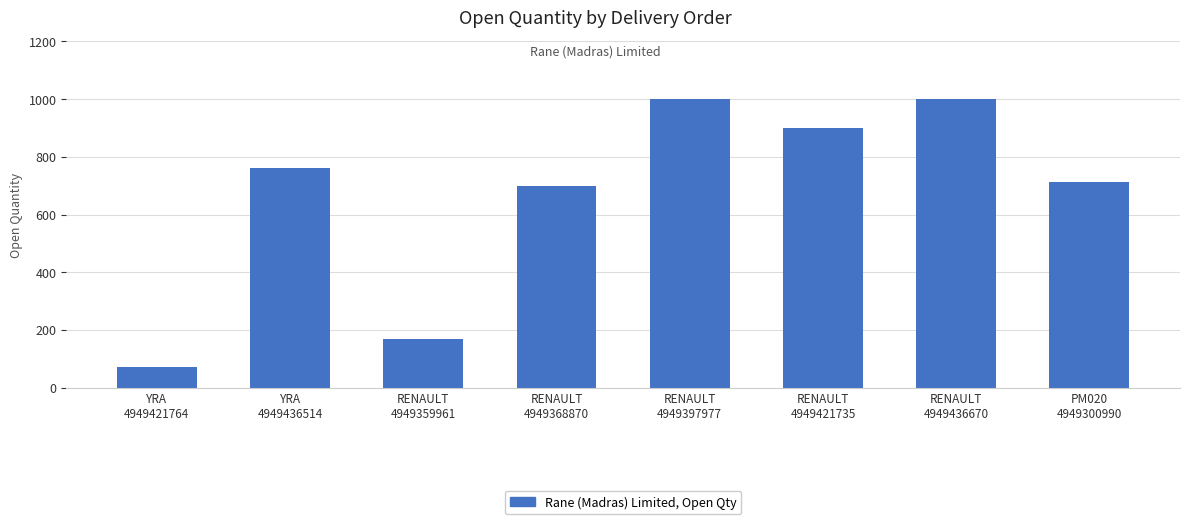

What is the smallest value displayed?

70